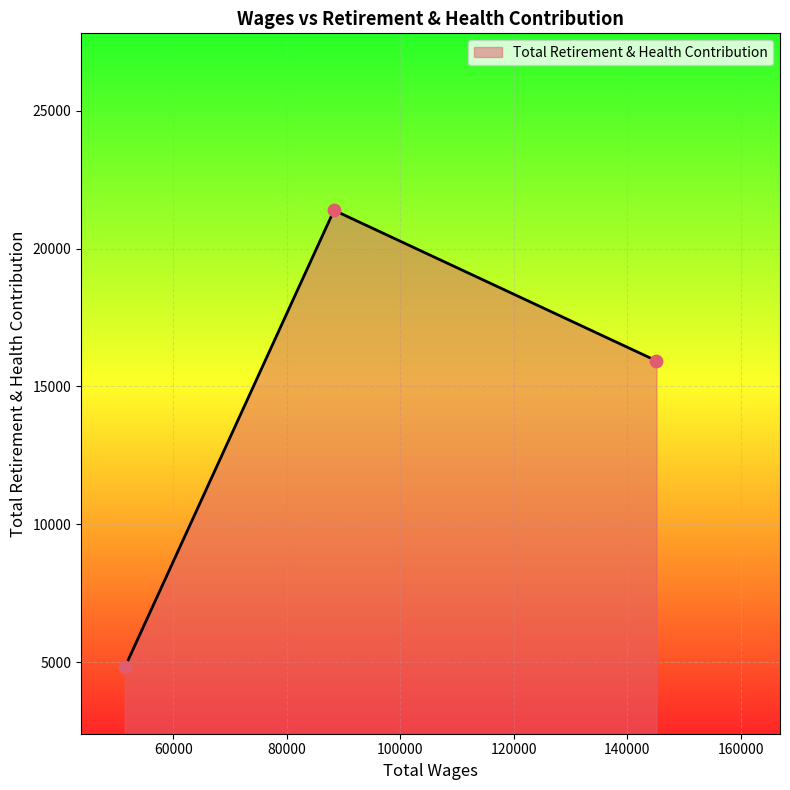

What is the difference between the maximum and minimum values?

16577